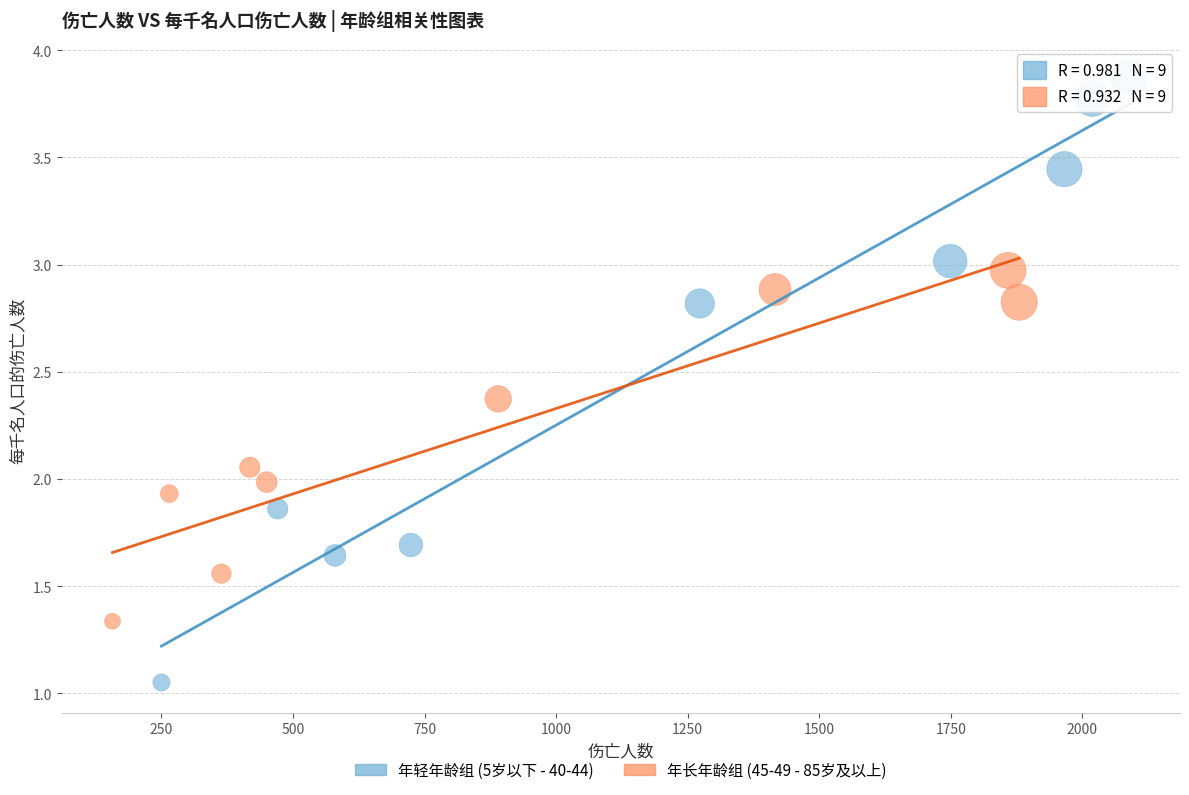

Which series contains the highest Y value?

年轻年龄组 (5岁以下 - 40-44)